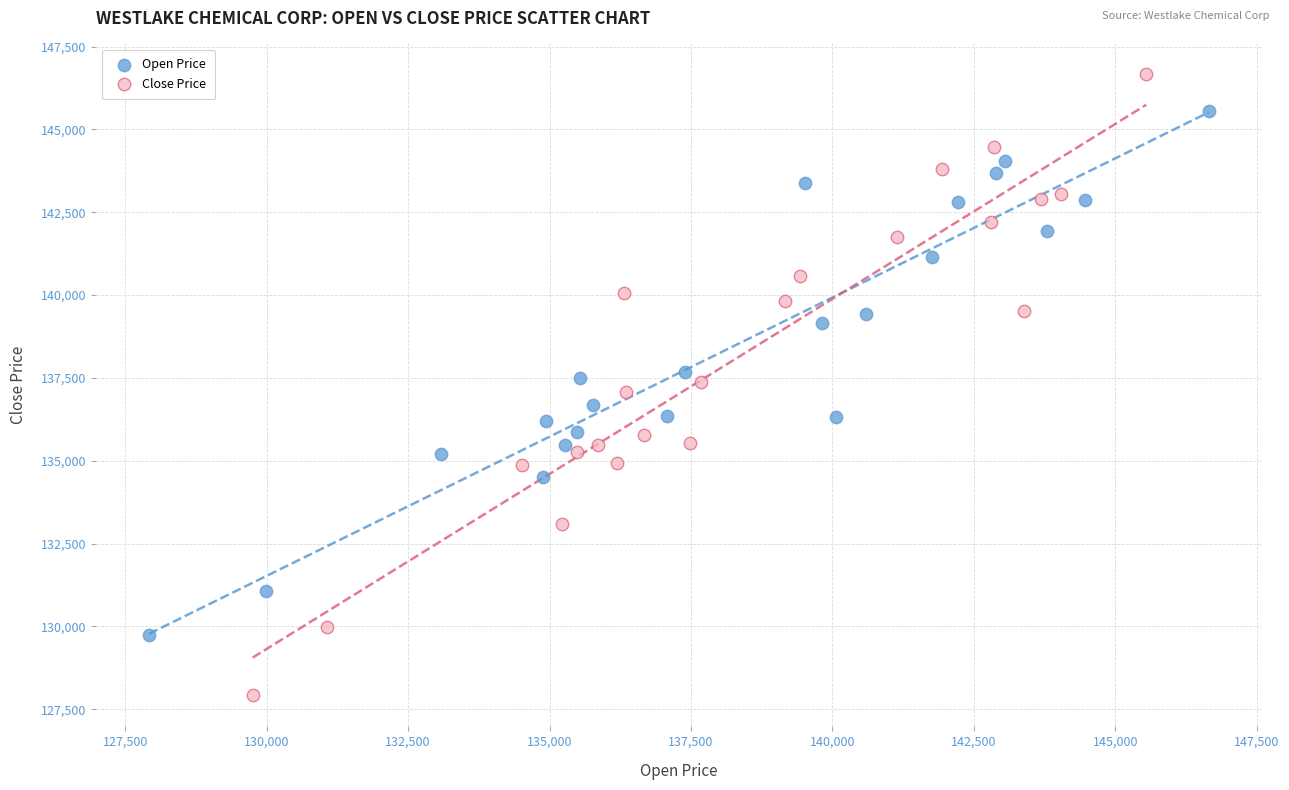

Which series has the largest Y range (max minus min)?

Close Price